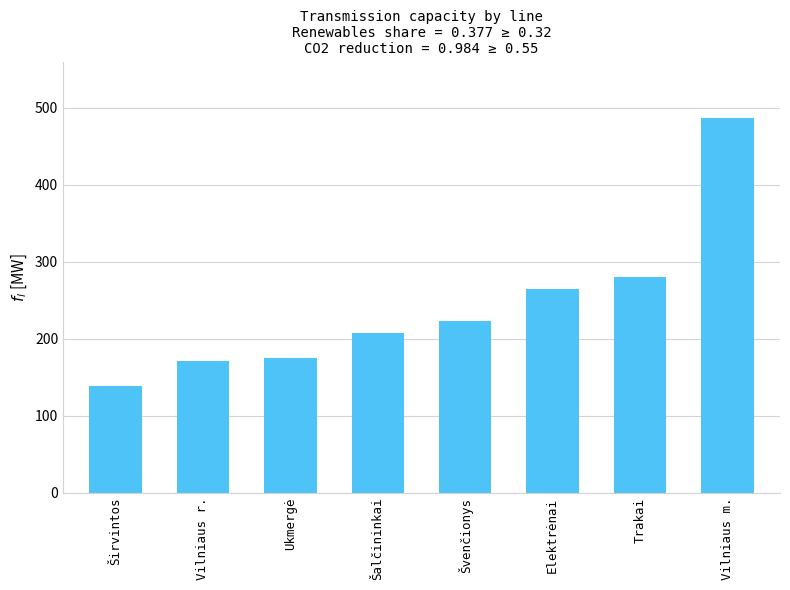

Read the value at Vilniaus m., to the nearest 50.

500